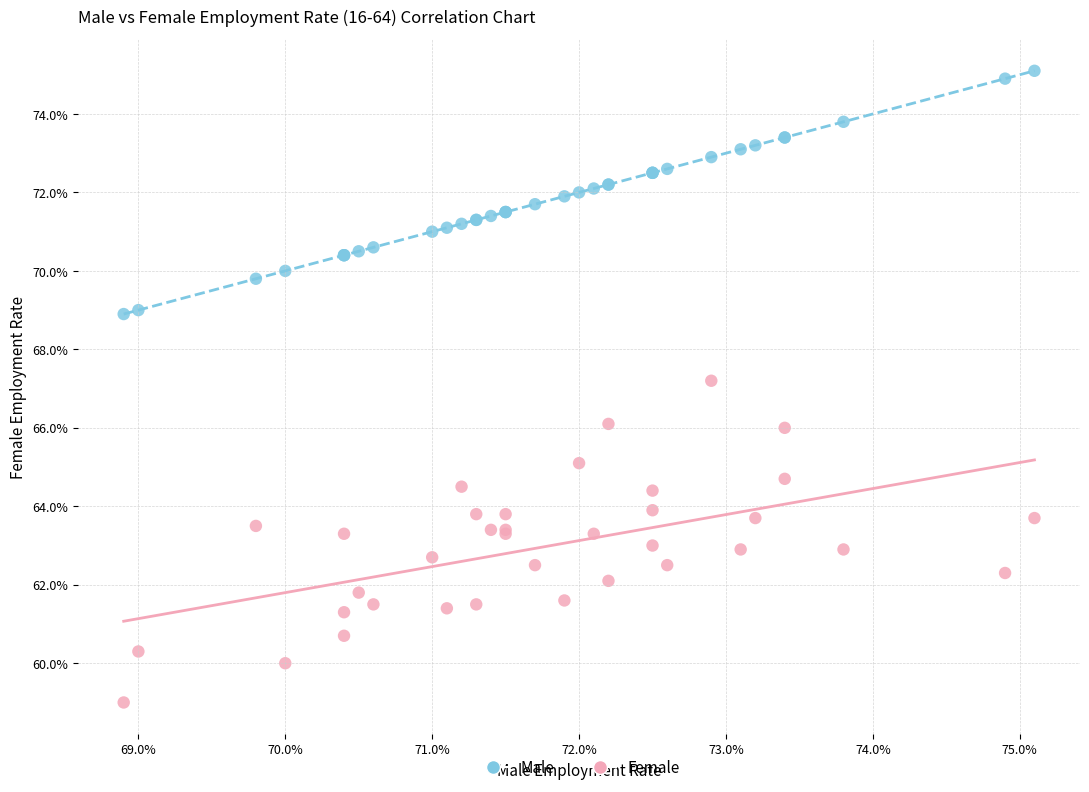

What are all the series names shown in the legend?

Male, Female